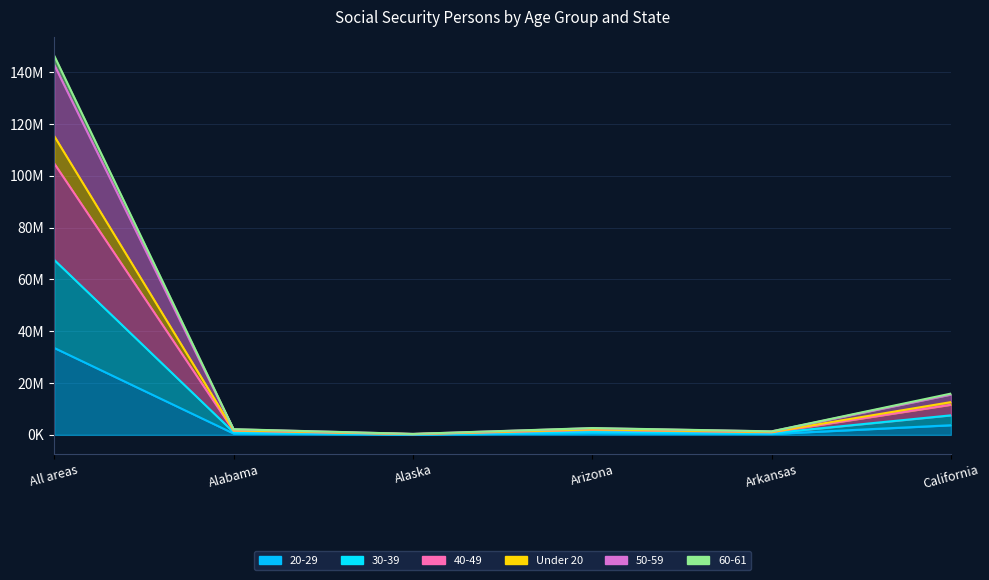

What position from the right is All areas?

6